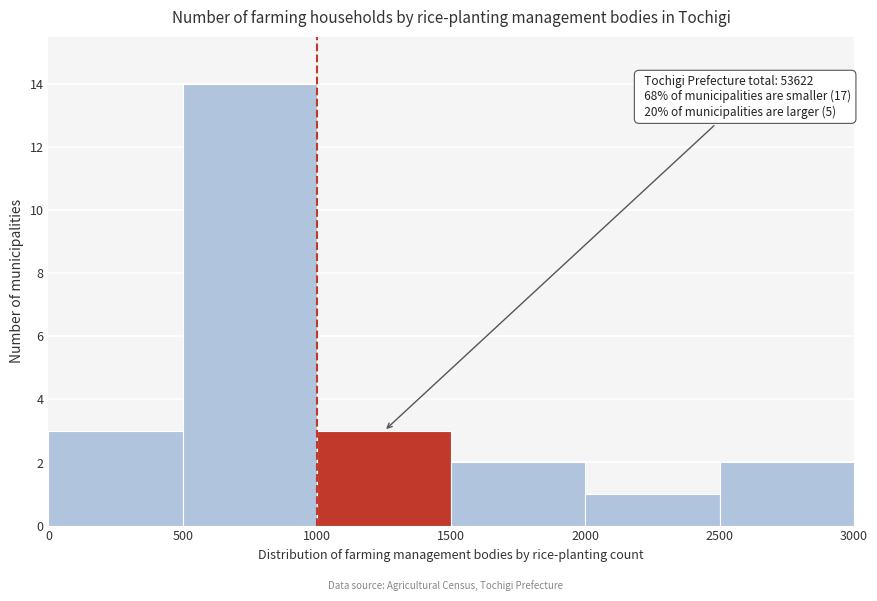

Which range on the x-axis has the tallest bar?

500 to 1000